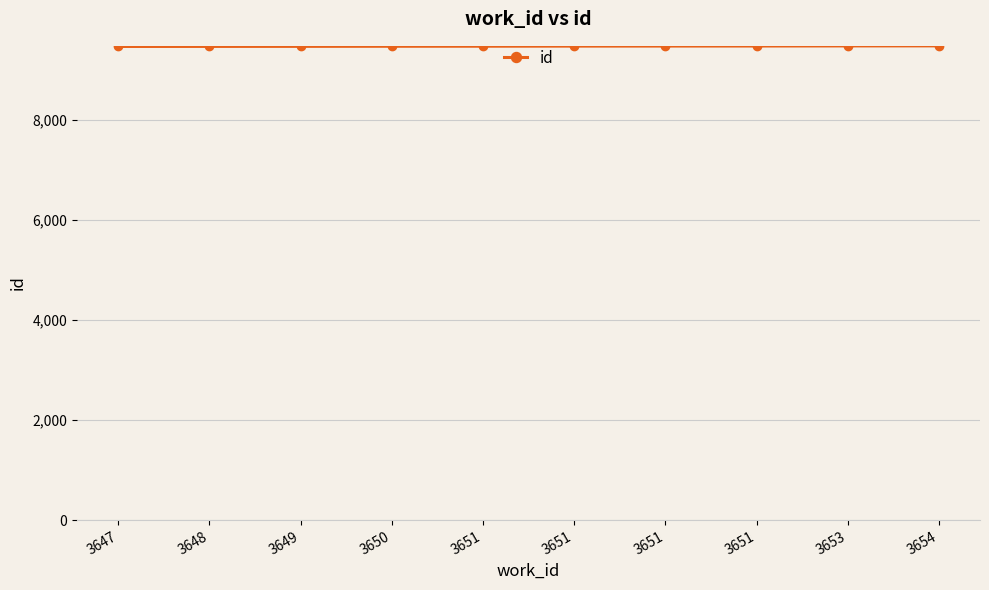

What is the value of the 1st point from the left?

9470